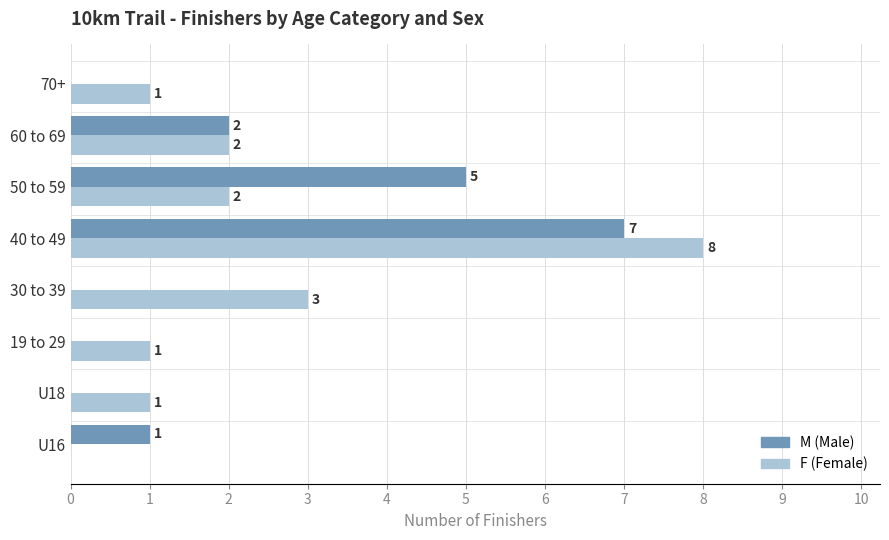

What is the greatest value displayed?

8